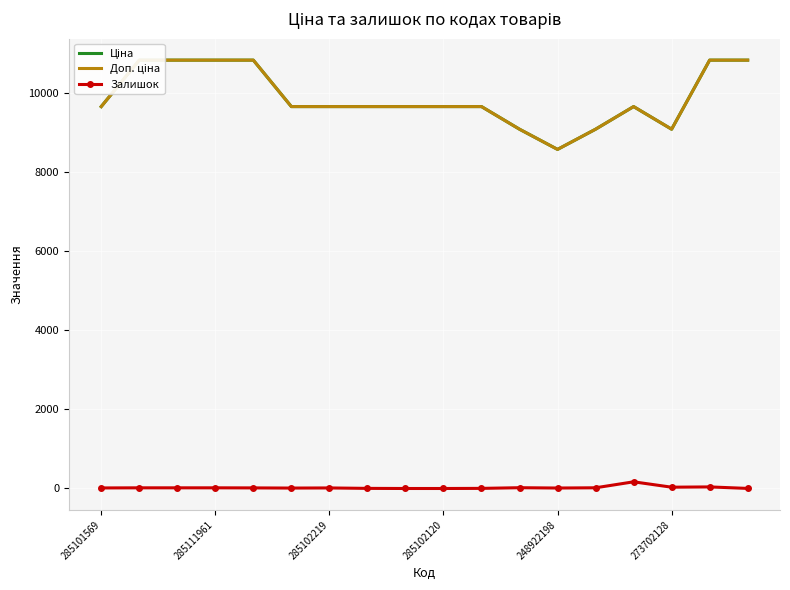

True or false: Залишок has a value of 33 at 273702128.

True